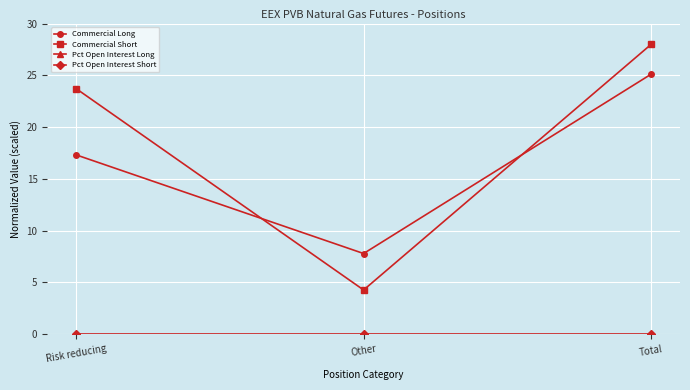

The value of Commercial Short at Total is 28.0. True or false?

True